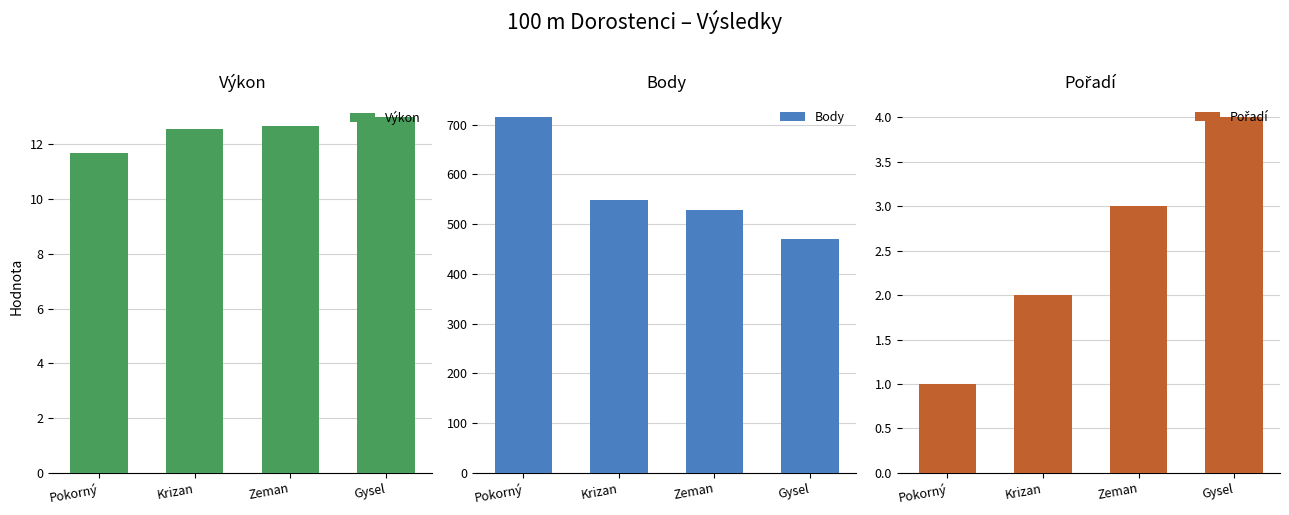

Reading right to left, what are all the values shown in this chart?

Výkon: Gysel=13.0	Zeman=12.7	Krizan=12.5	Pokorný=11.7
Body: Gysel=471.0	Zeman=529.0	Krizan=549.0	Pokorný=715.0
Pořadí: Gysel=4.0	Zeman=3.0	Krizan=2.0	Pokorný=1.0